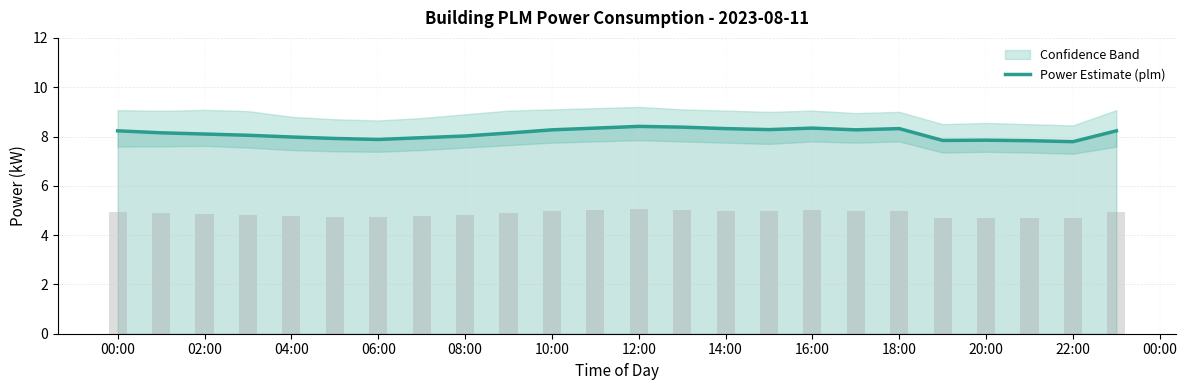

Reading left to right, extract all data points from this chart.

8.2	8.2	8.1	8.1	8.0	7.9	7.9	8.0	8.0	8.1	8.3	8.3	8.4	8.4	8.3	8.3	8.3	8.3	8.3	7.8	7.8	7.8	7.8	8.2